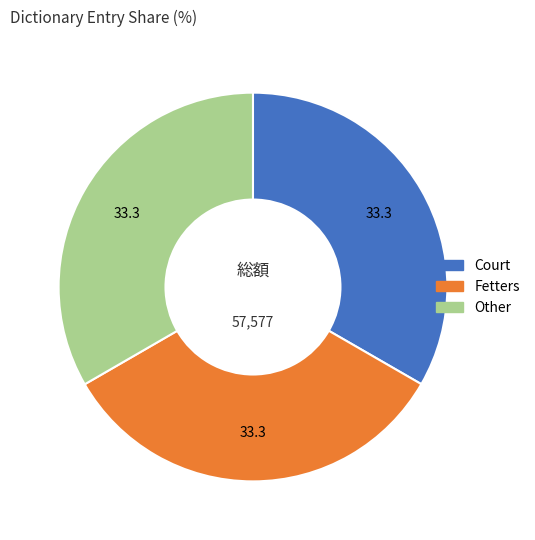

Does any single category account for the majority?

No